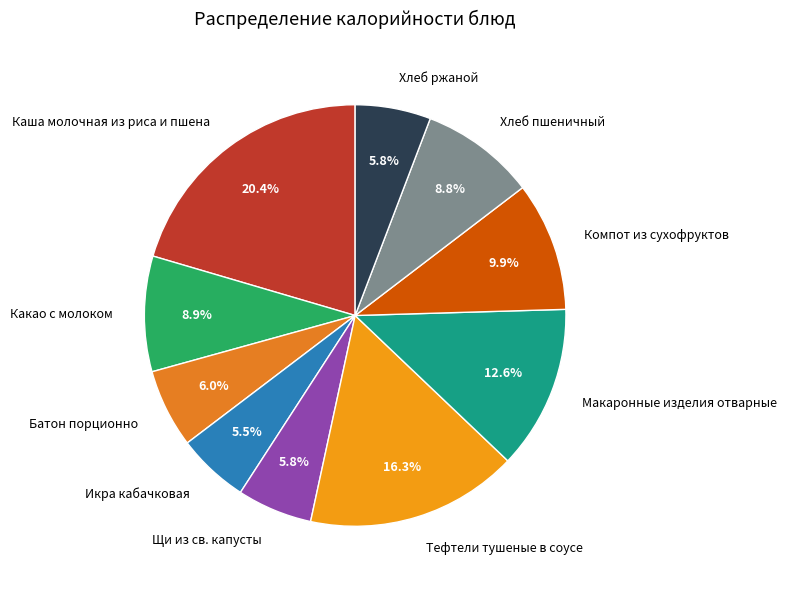

Is the sum of Икра кабачковая and Компот из сухофруктов greater than half?

No